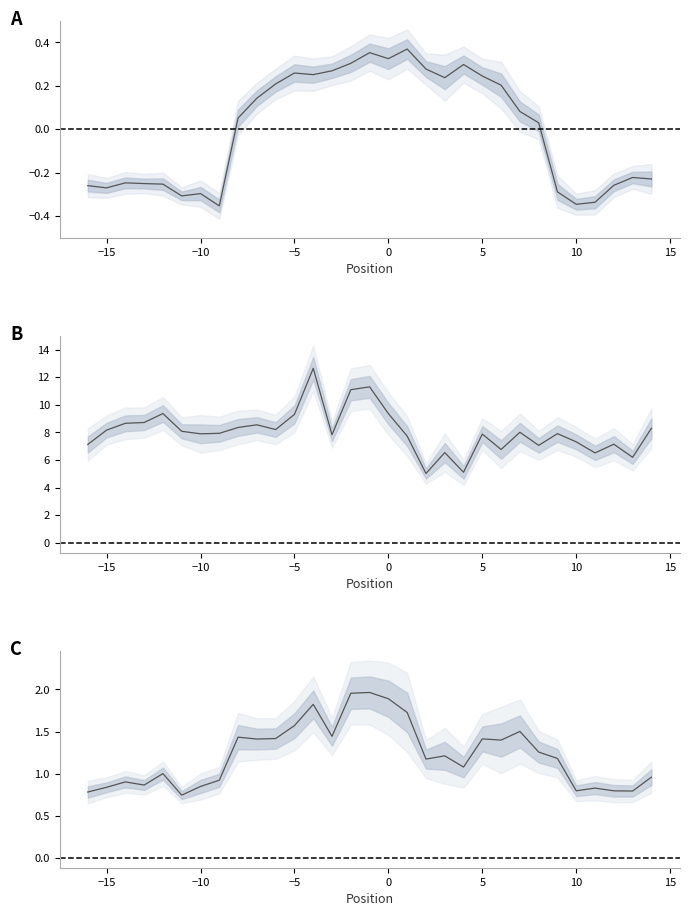

True or false: FWHM and PHI intersect in this chart.

False